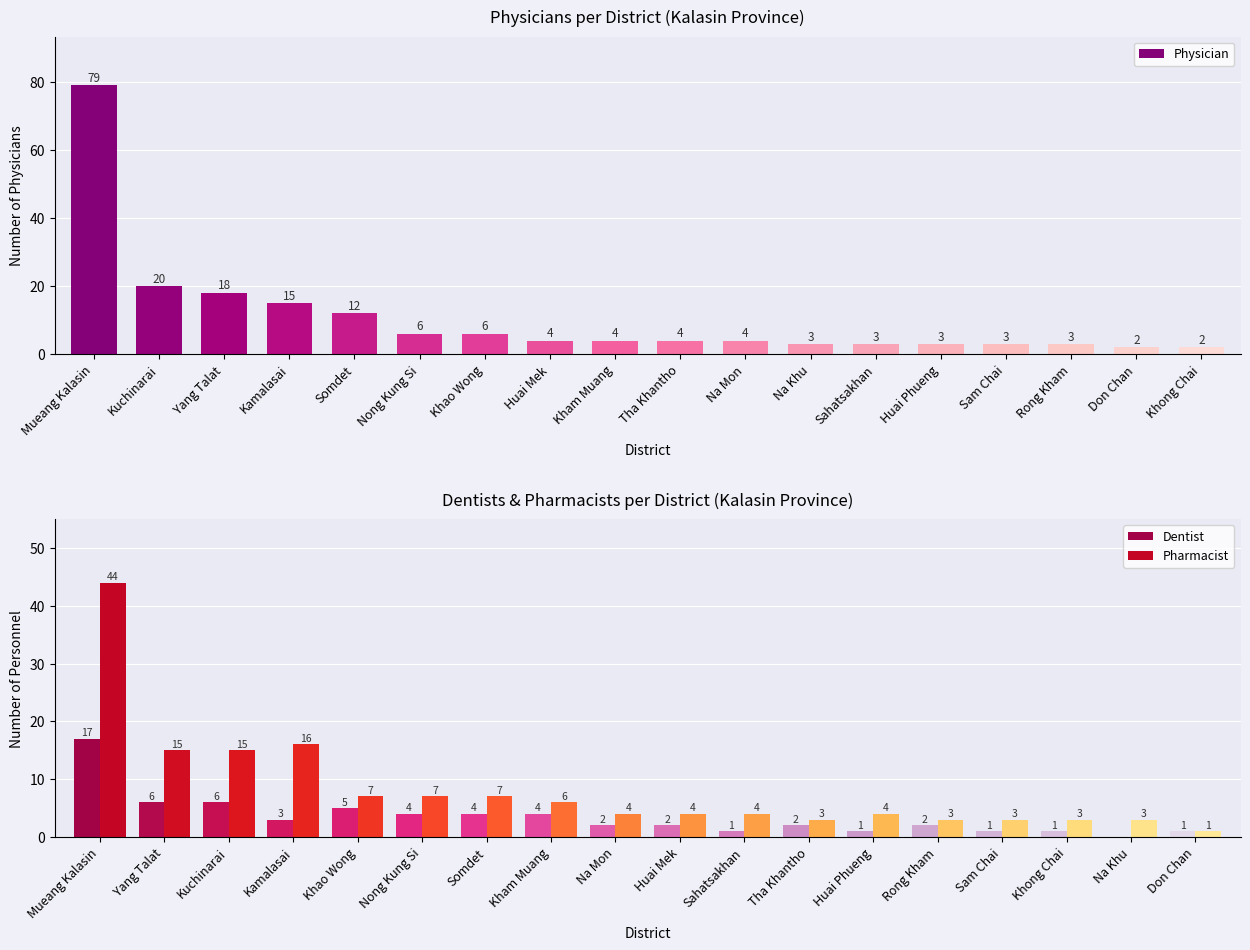

What is the approximate value of Dentist at Nong Kung Si?

4